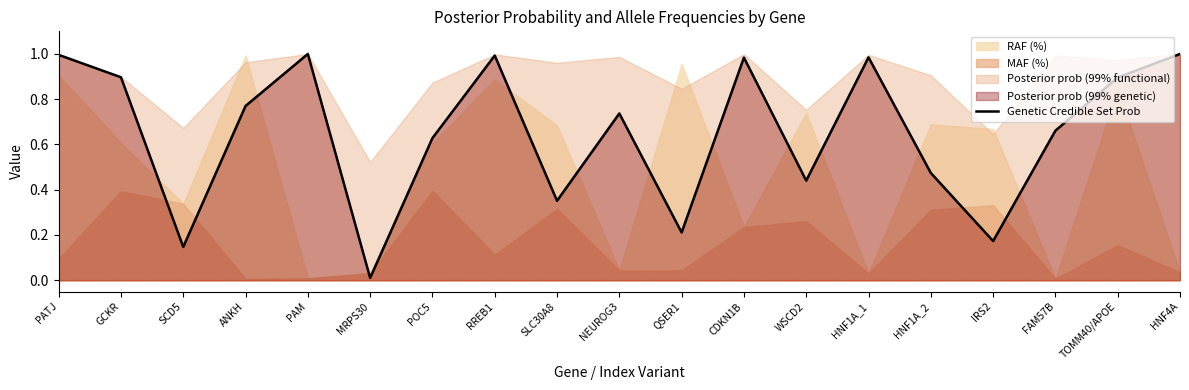

What is the sum of the values at RREB1 and HNF1A_1?

2.0